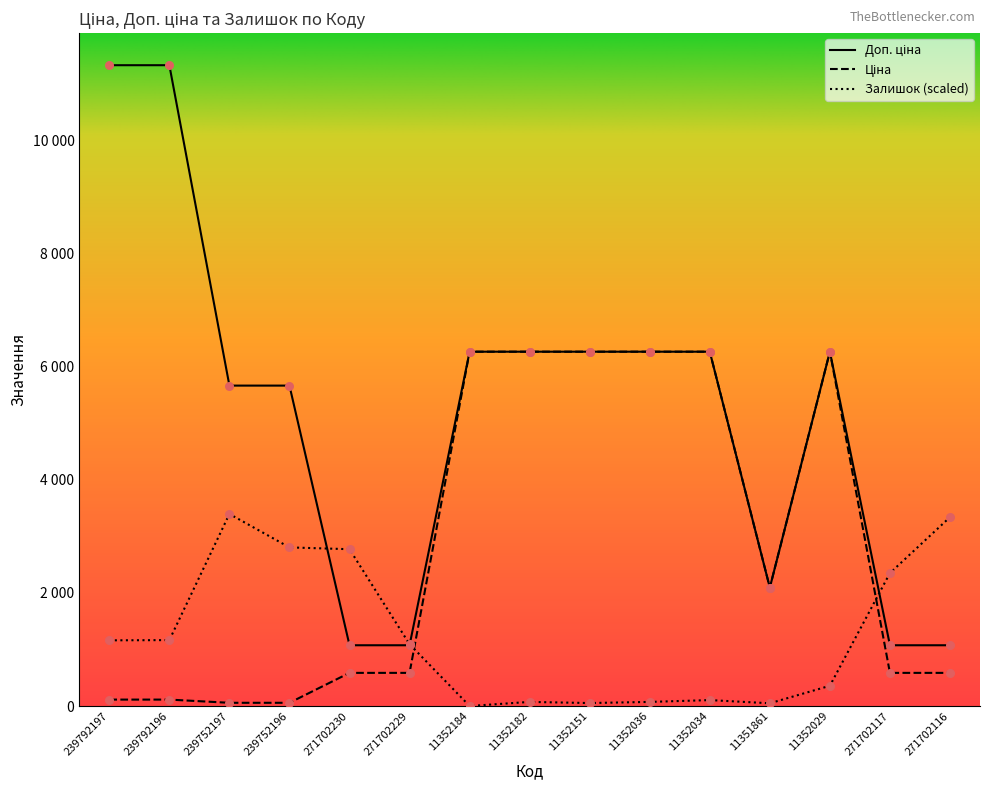

What are all the series names shown in the legend?

Ціна, Доп. ціна, Залишок